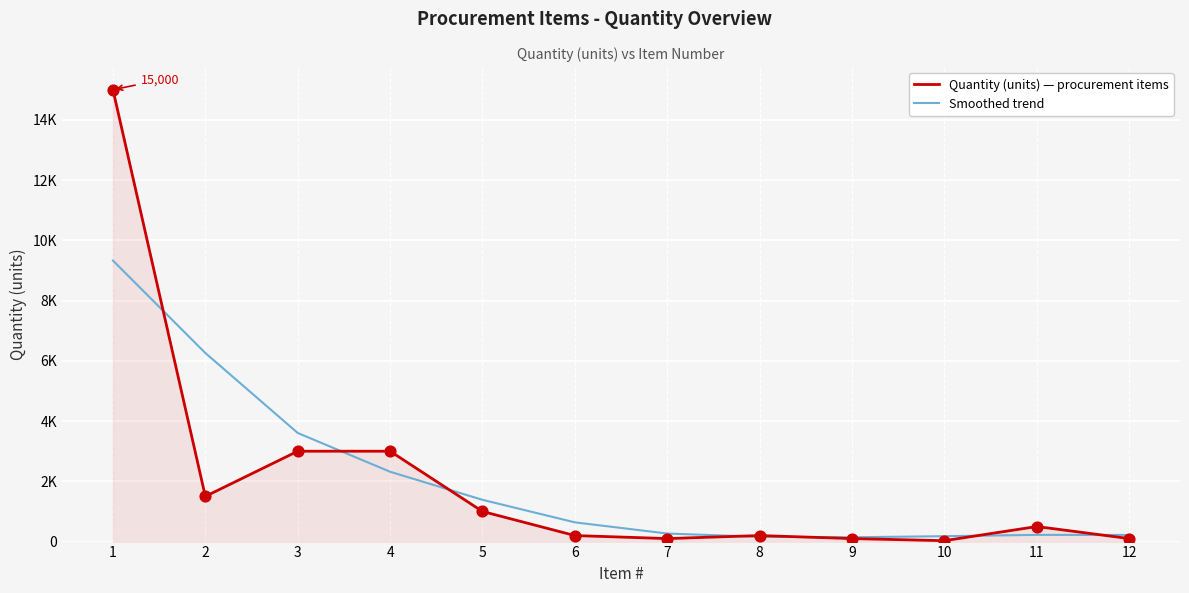

Is the value of Smoothed trend at 12 greater than the value of Quantity (units) — procurement items at 3?

No